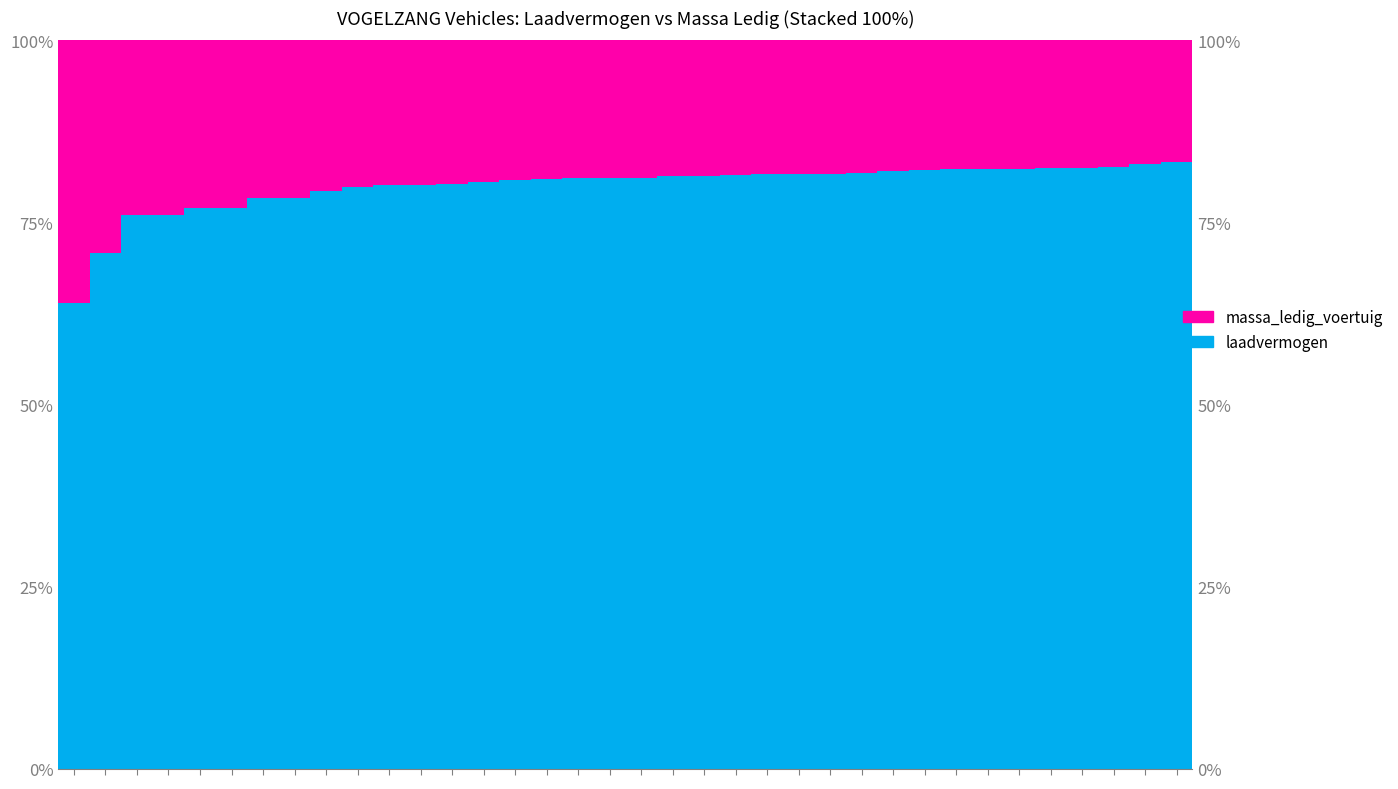

True or false: massa_ledig_voertuig has a value of 0.3 at 26.

False